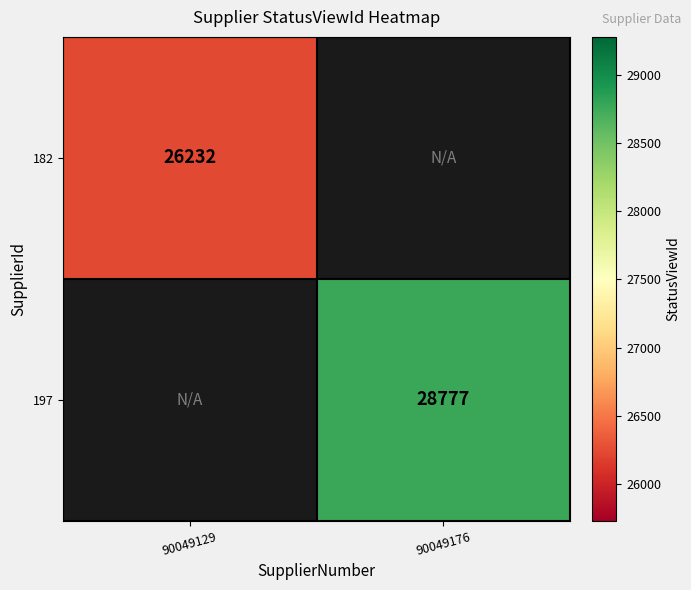

What is the smallest value displayed?

26232.0